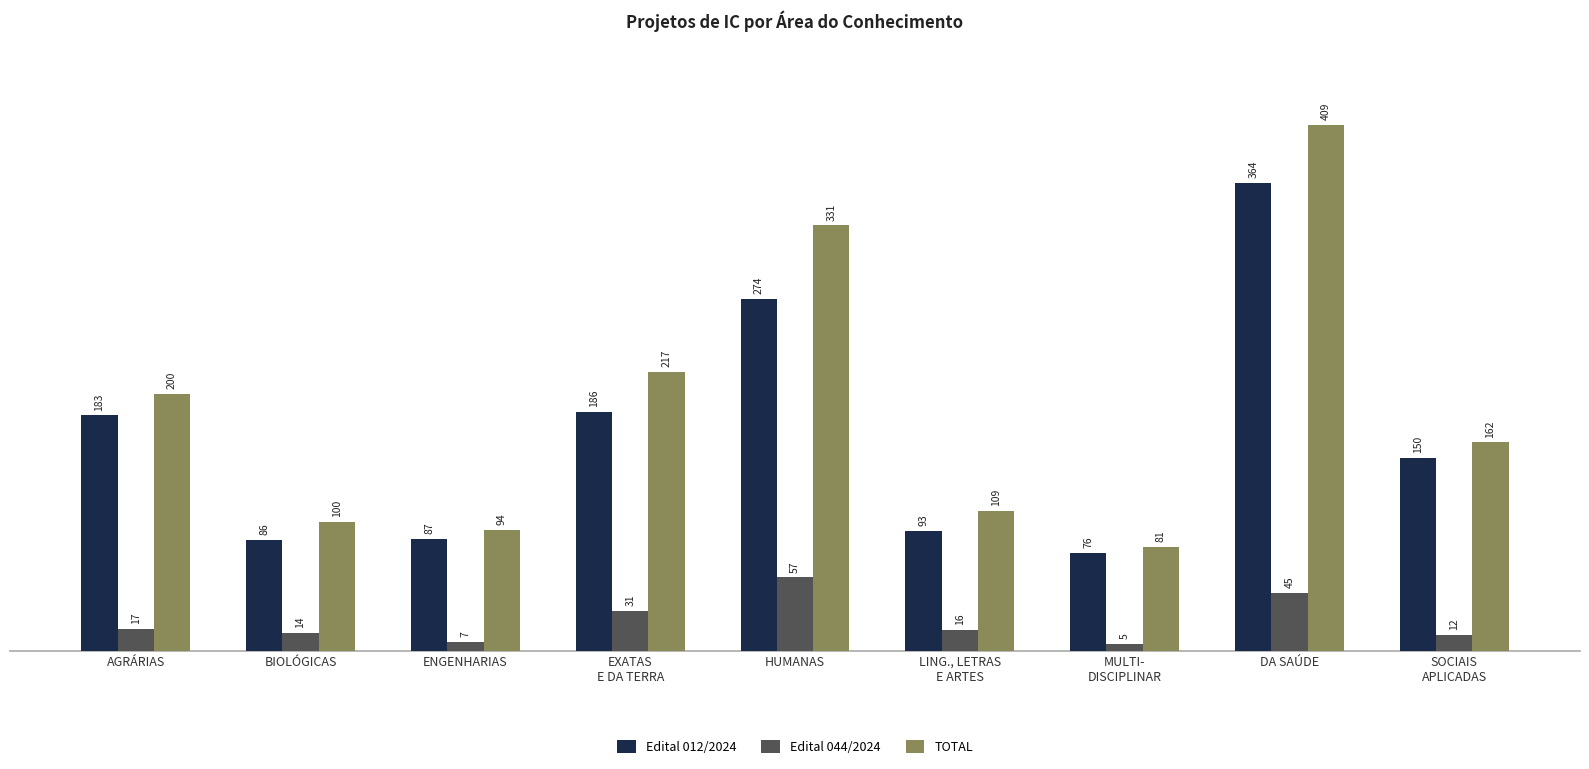

List the series in order of their peak value, lowest first.

Edital 044/2024, Edital 012/2024, TOTAL